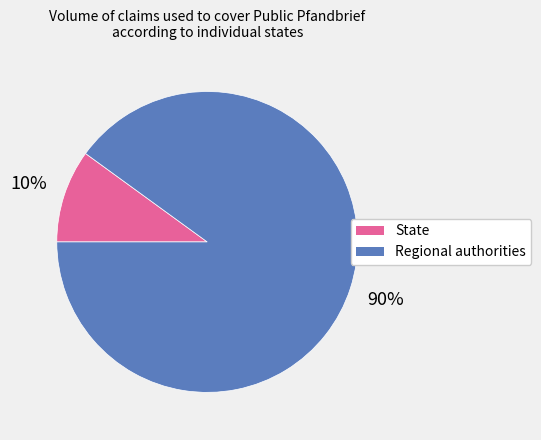

How many segments does this pie chart have?

2